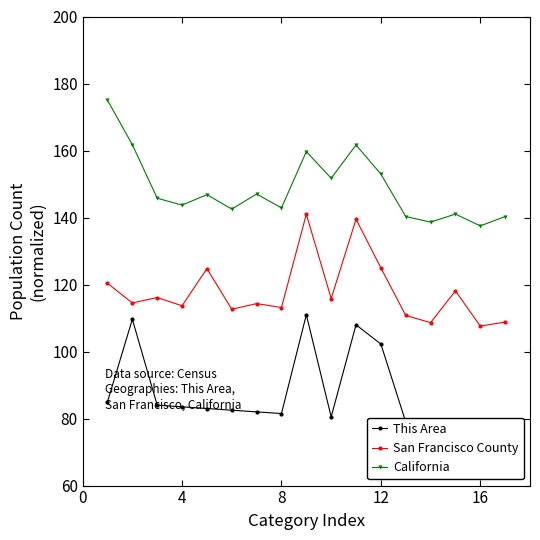

True or false: California has a value of 137.5 at 16.

True